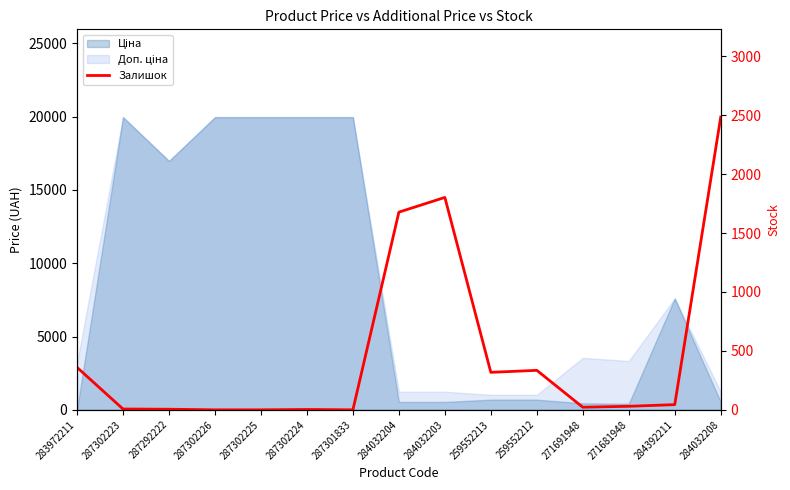

Rank the categories by value from lowest to highest.

287302226, 287302225, 287301833, 287302224, 287292222, 287302223, 271691948, 271681948, 284392211, 259552213, 259552212, 283972211, 284032204, 284032203, 284032208